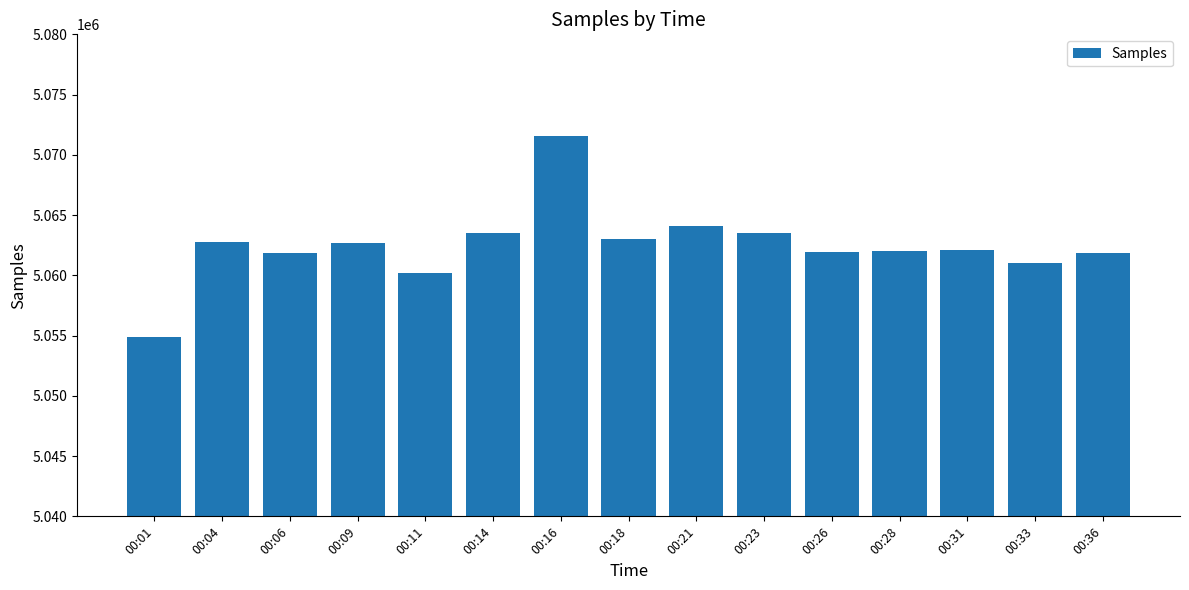

How many categories are shown in the chart?

15